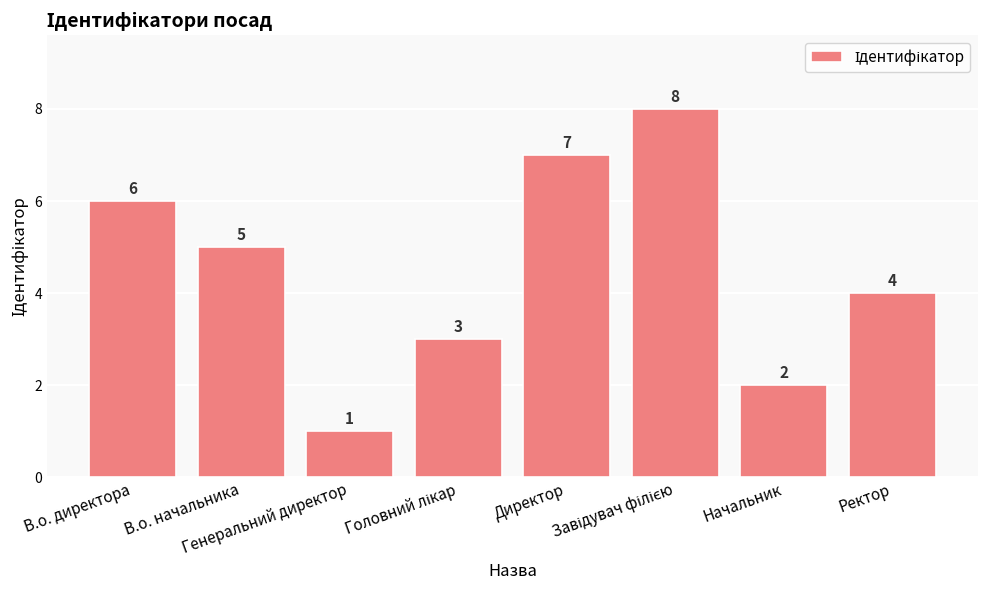

How many values are between 3 and 7?

5